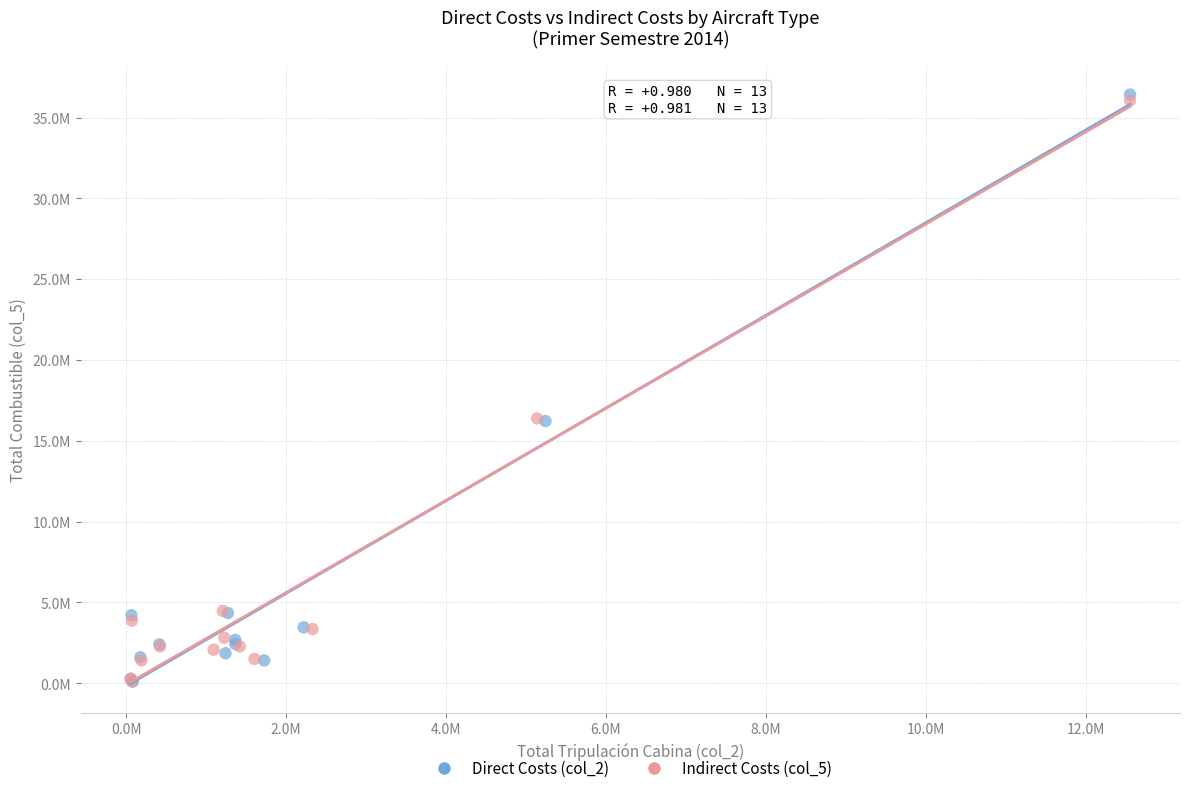

Which series has the largest Y range (max minus min)?

Direct Costs (col_2)